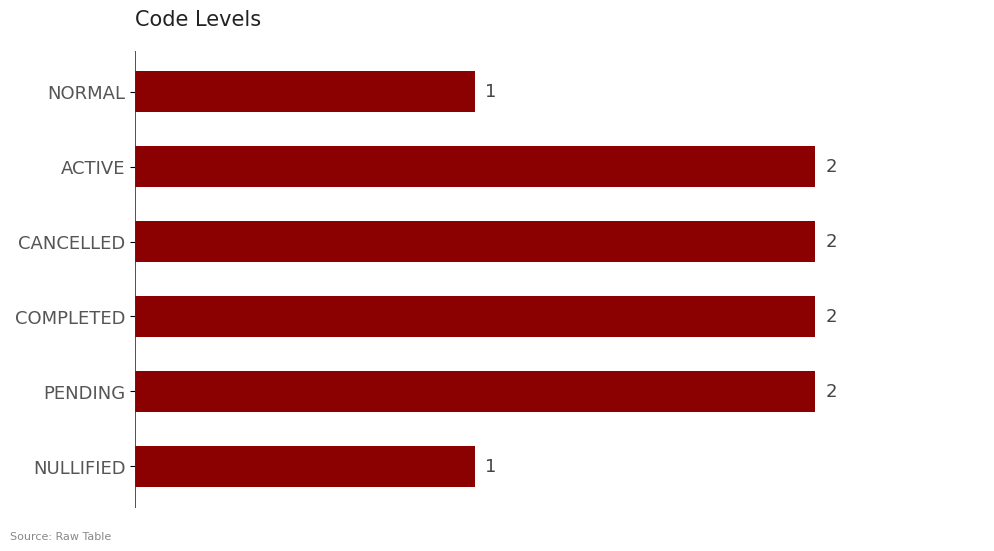

What is the maximum value shown in the chart?

2